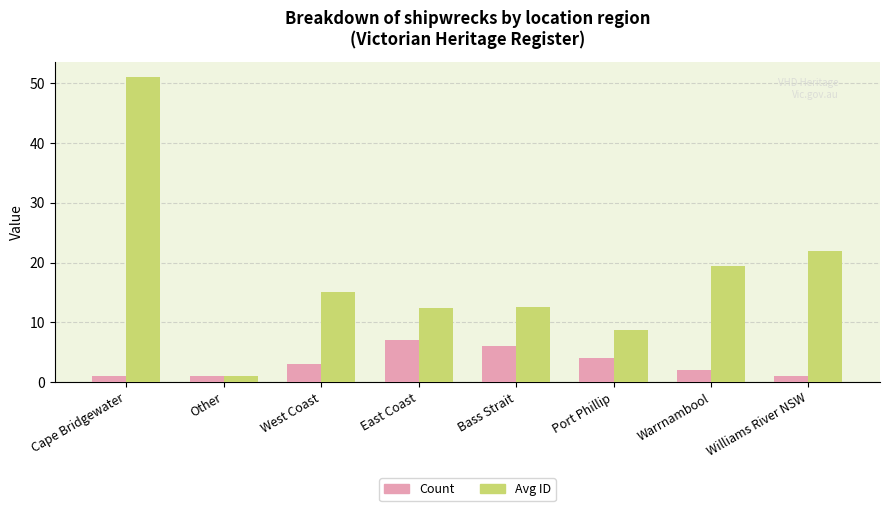

Which label corresponds to the largest value in the chart?

Cape Bridgewater